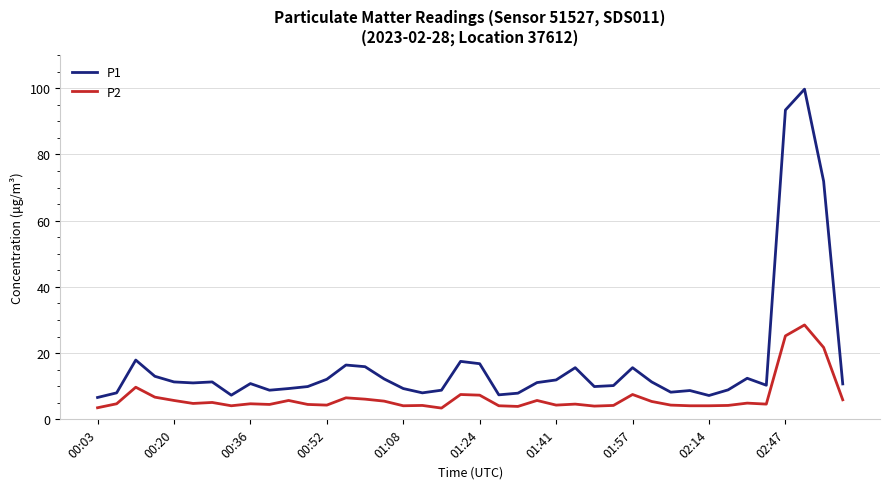

Rank the series by their maximum value, from lowest to highest.

P2, P1